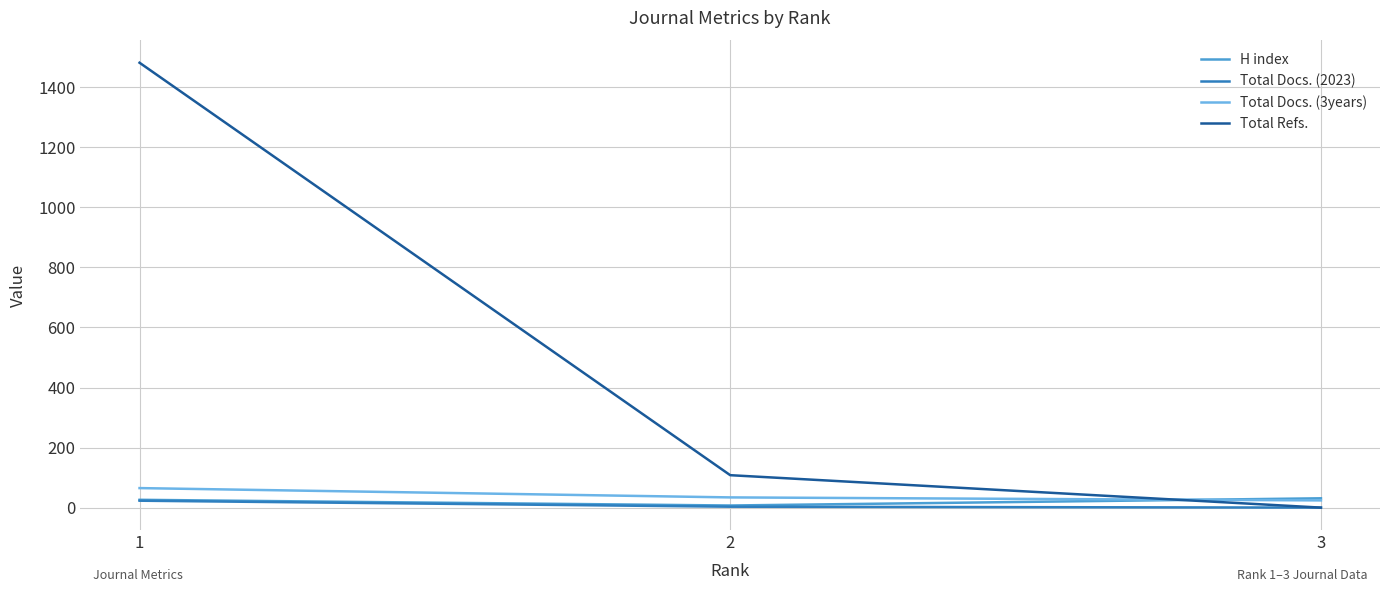

Does the chart have visible grid lines?

Yes